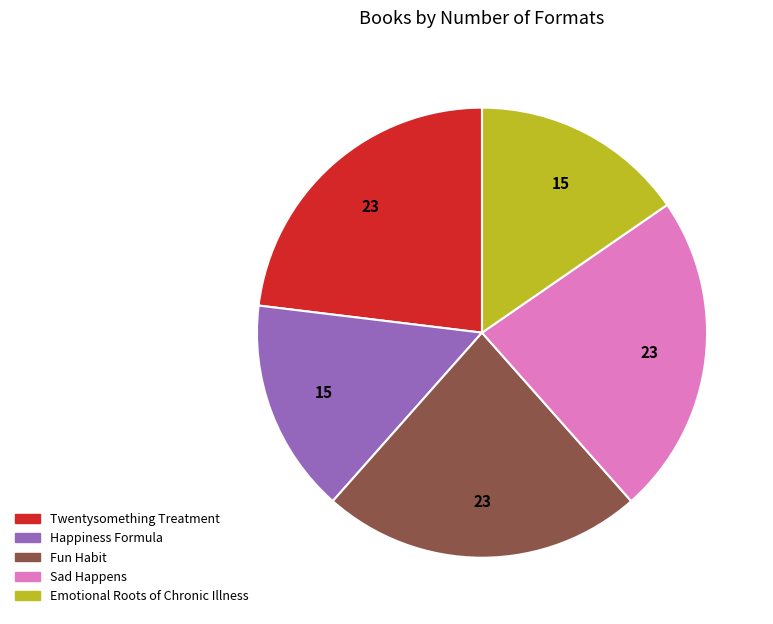

Count the number of slices in the pie.

5